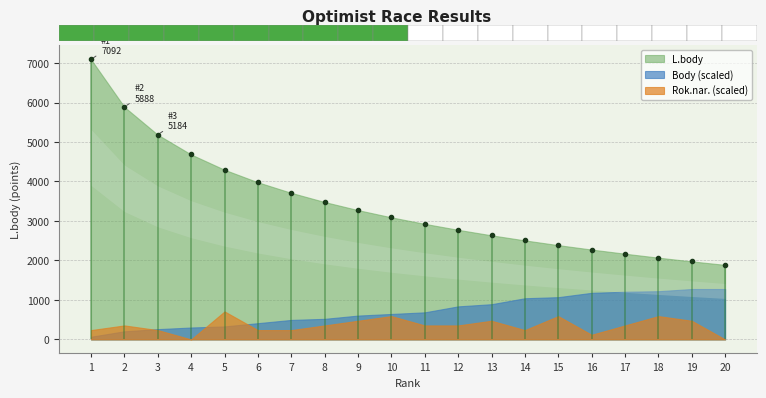

Where does the L.body series first go above 3092?

1